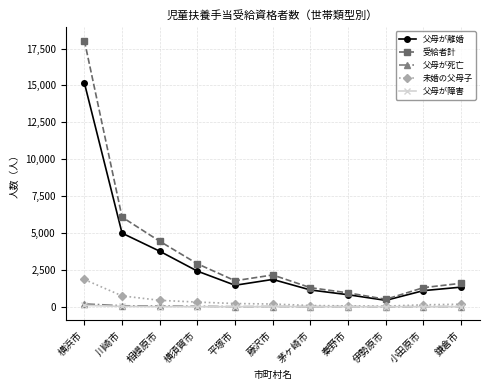

The value of 受給者計 at 川崎市 is 9480. True or false?

False